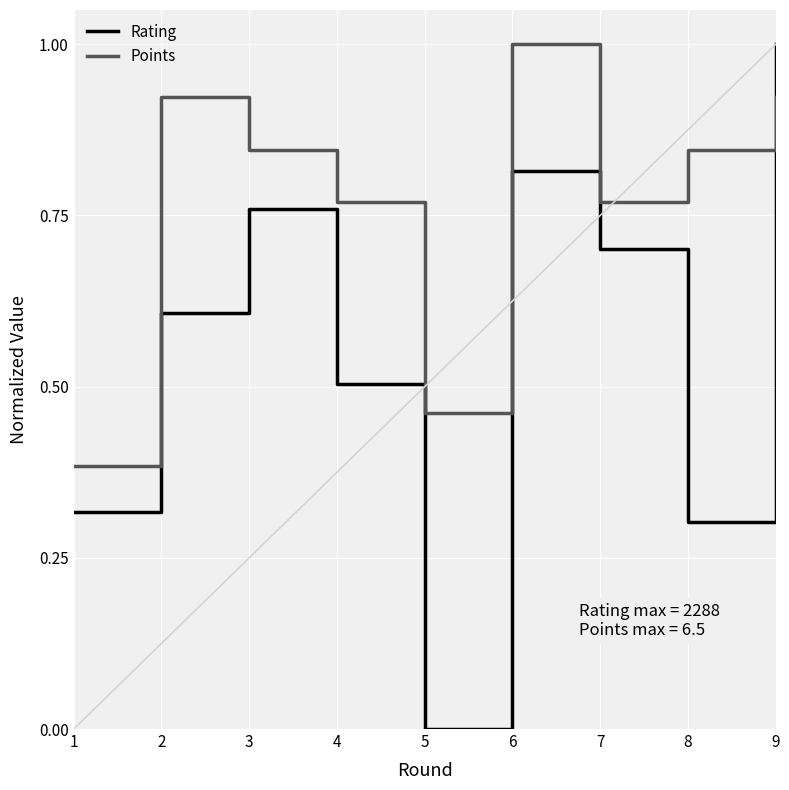

Between 3 and 7, which series saw the biggest shift?

Points